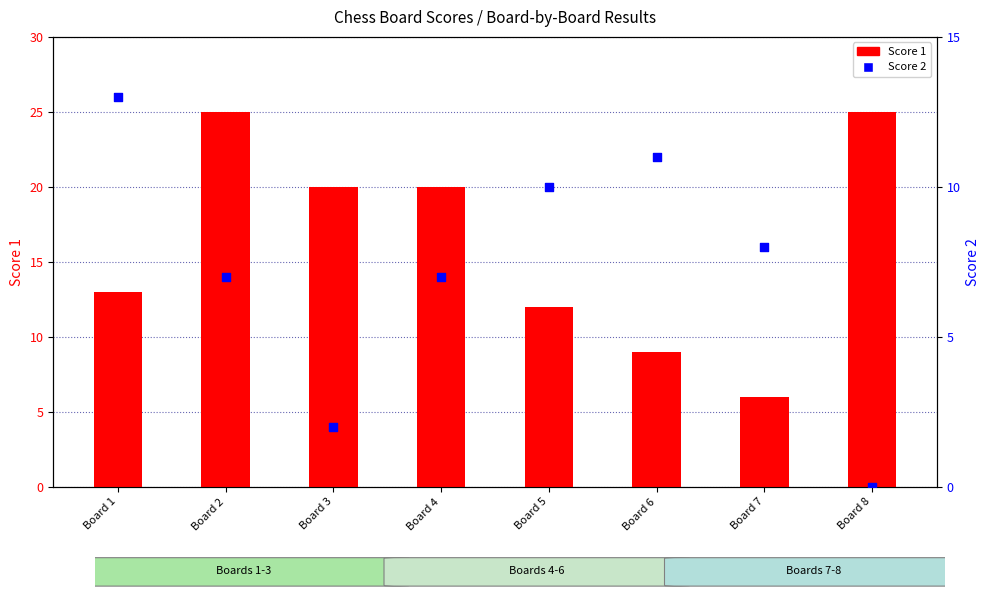

At how many categories does at least one series exceed 20?

2